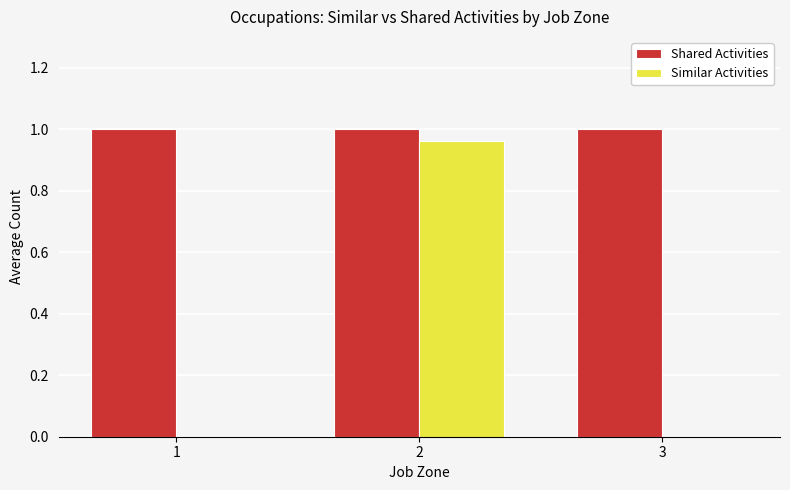

Is the value of Similar Activities at 2 greater than the value of Shared Activities at 3?

No